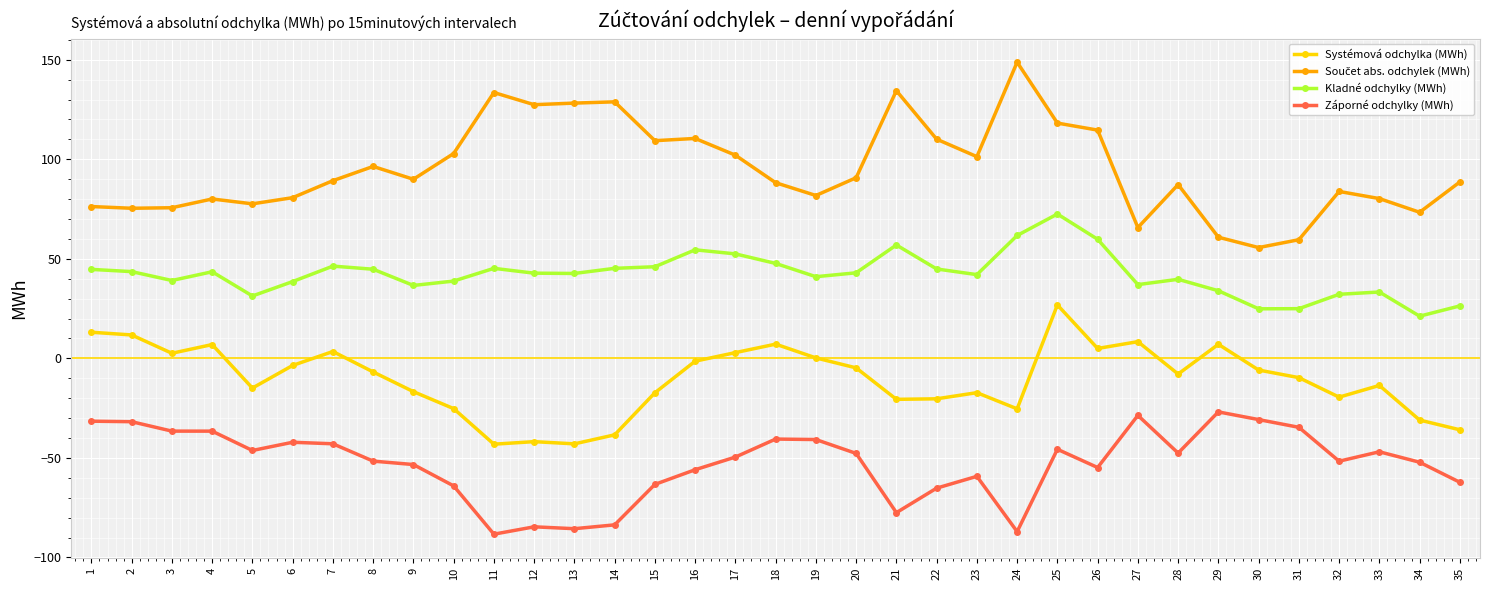

At which label does Systémová odchylka (MWh) first exceed -7?

1